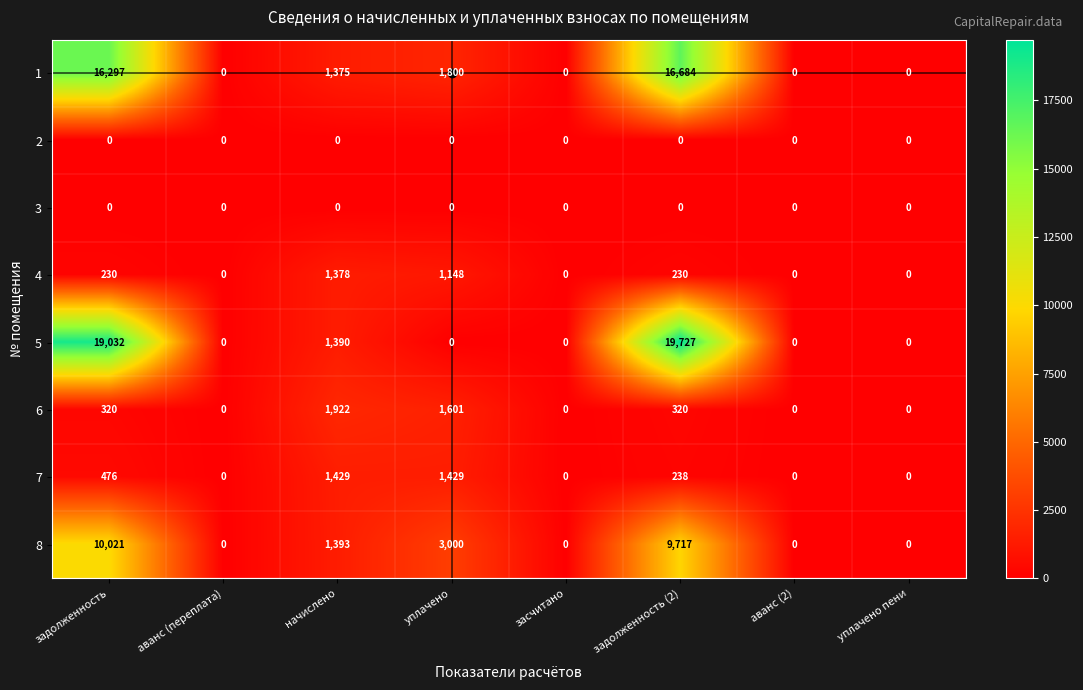

Which category has the highest value in the 5 series?

задолженность (2)